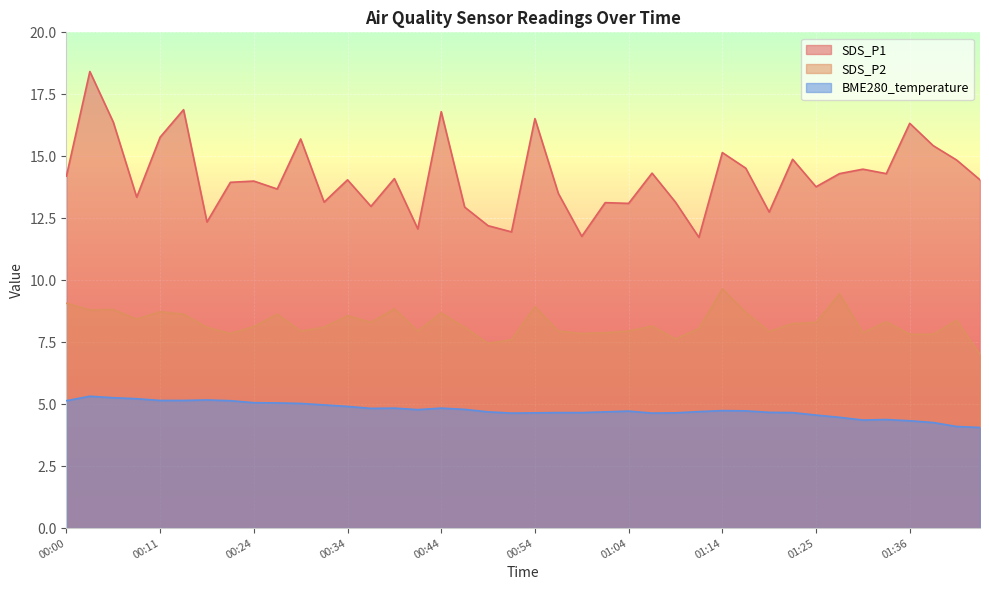

At which category is the sum across all series the highest?

00:03